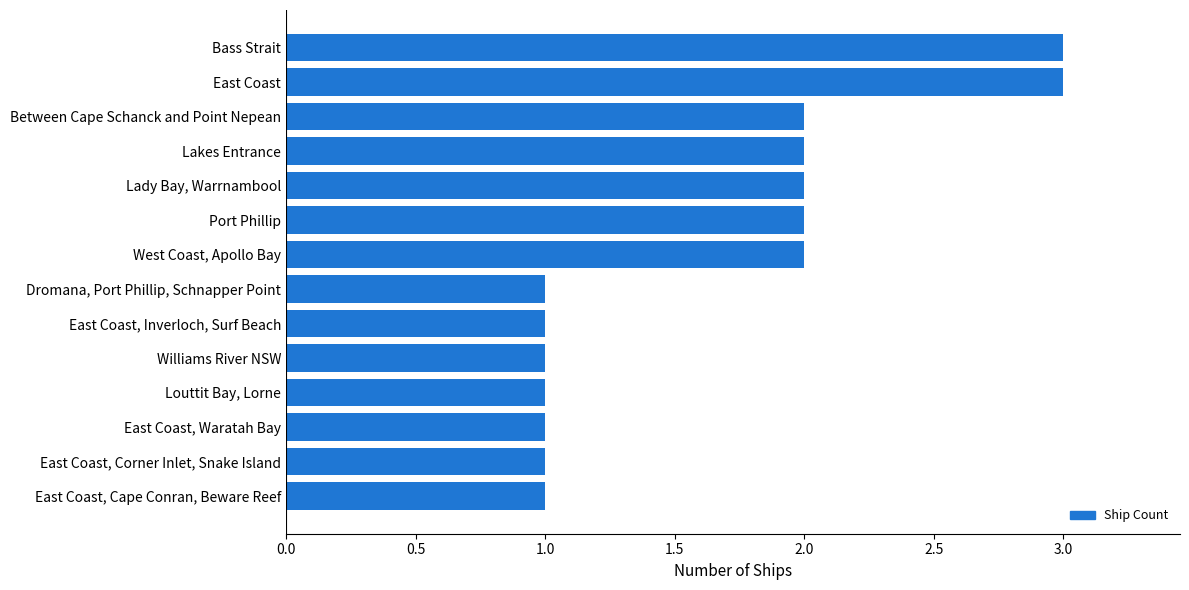

True or false: the data shows 0 at Williams River NSW.

False